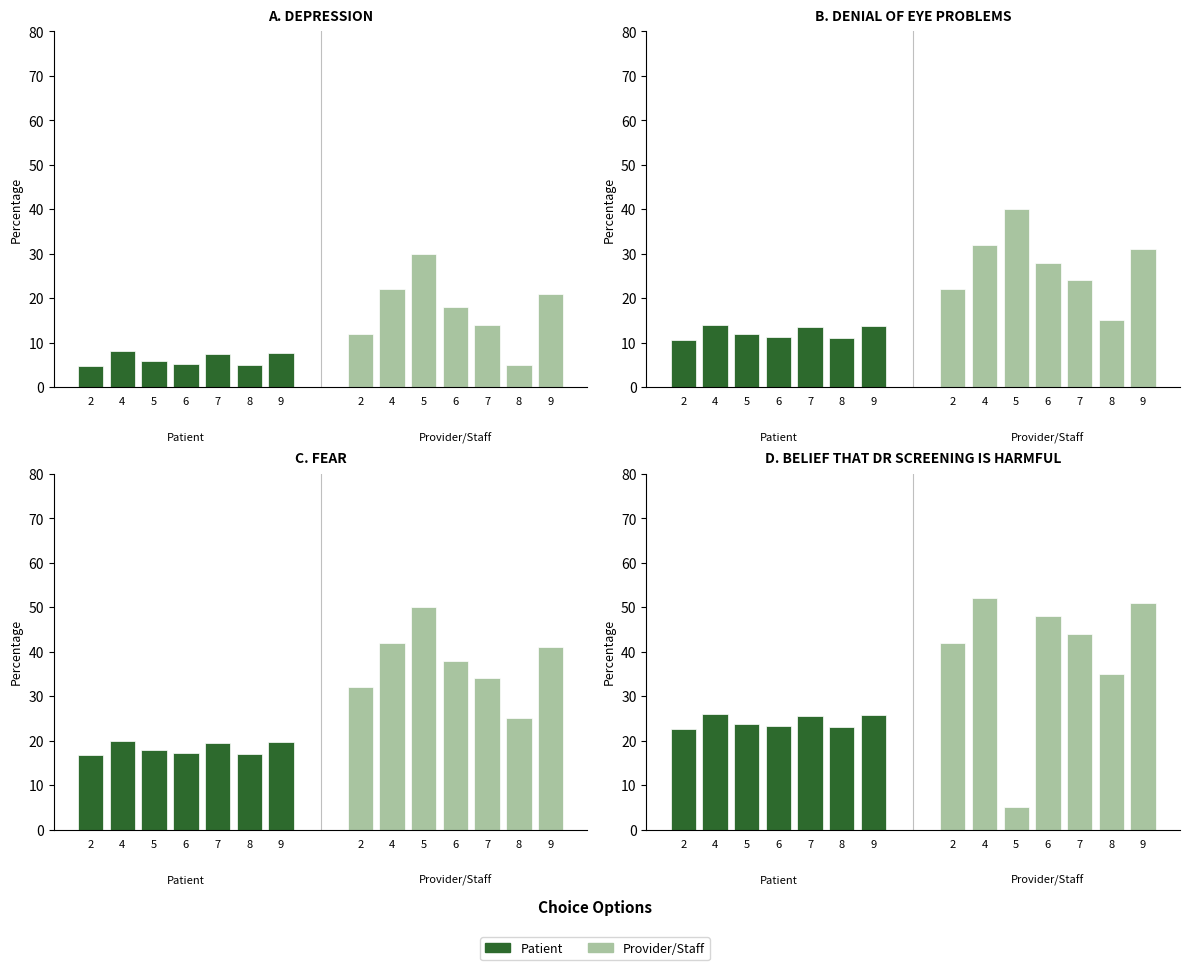

What is the sum of all Provider/Staff values?

277.0